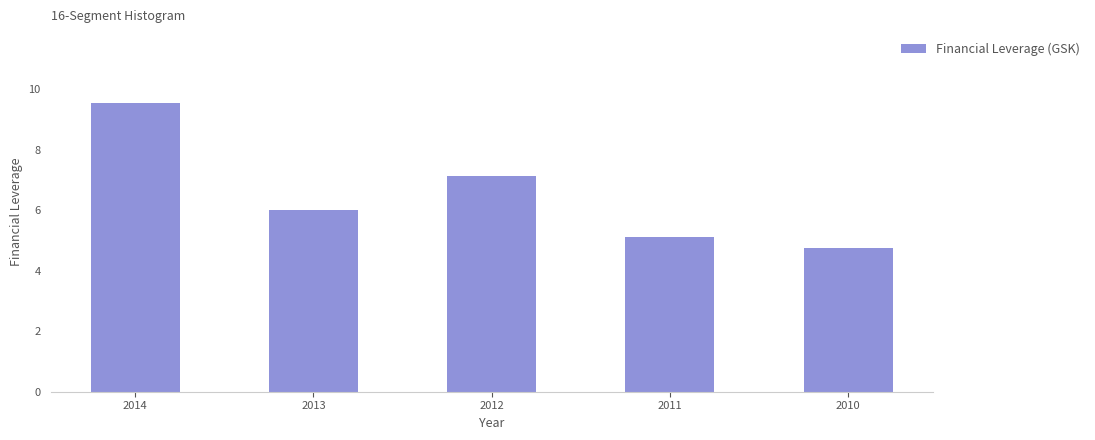

Reading right to left, transcribe all the data shown in this chart.

2010=4.8	2011=5.1	2012=7.1	2013=6.0	2014=9.5